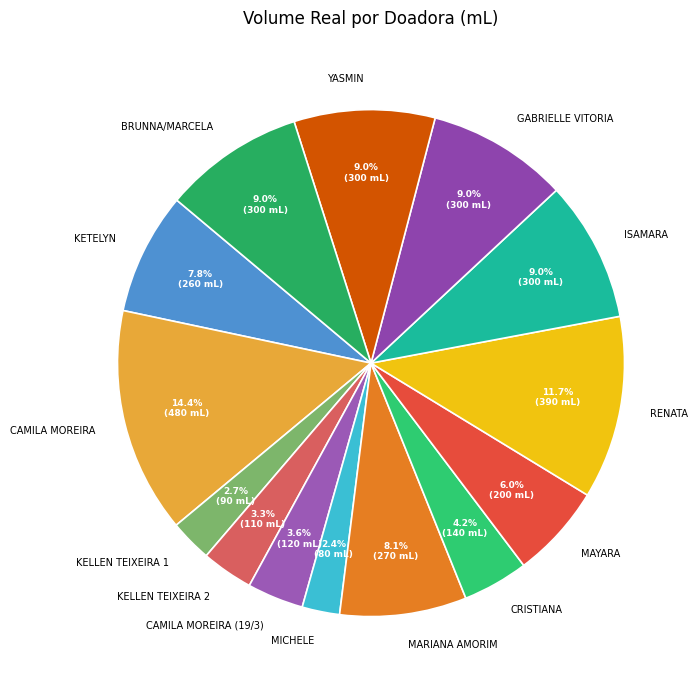

What percentage is the KELLEN TEIXEIRA 2 slice, to the nearest percent?

3%